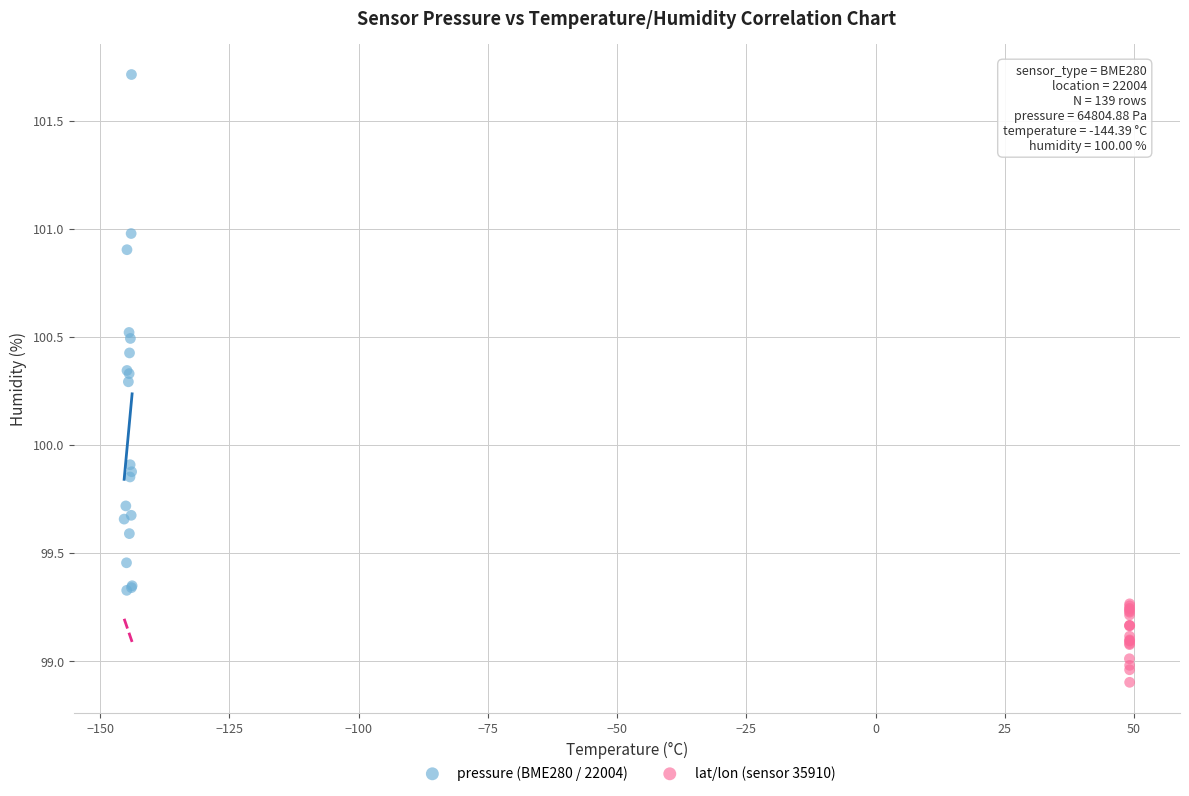

What are all the series names shown in the legend?

pressure (BME280 / 22004), lat/lon (sensor 35910)